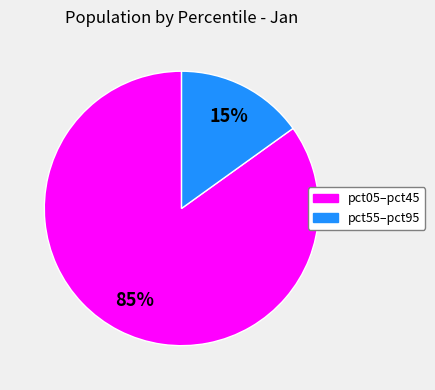

To the nearest percent, what is the difference between the largest and smallest slice percentages?

70%